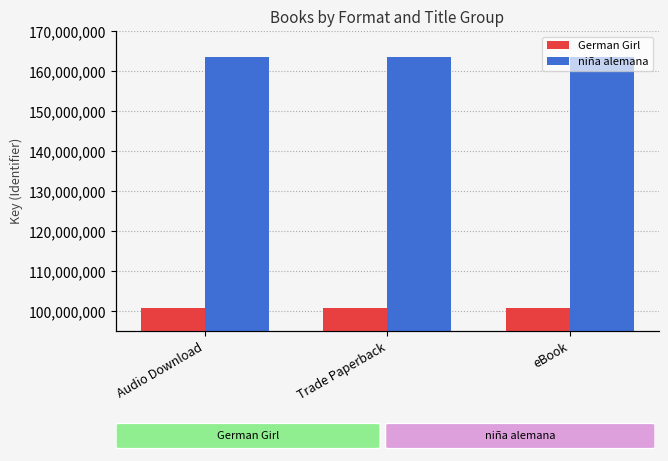

List the series in order of their peak value, highest first.

niña alemana, German Girl